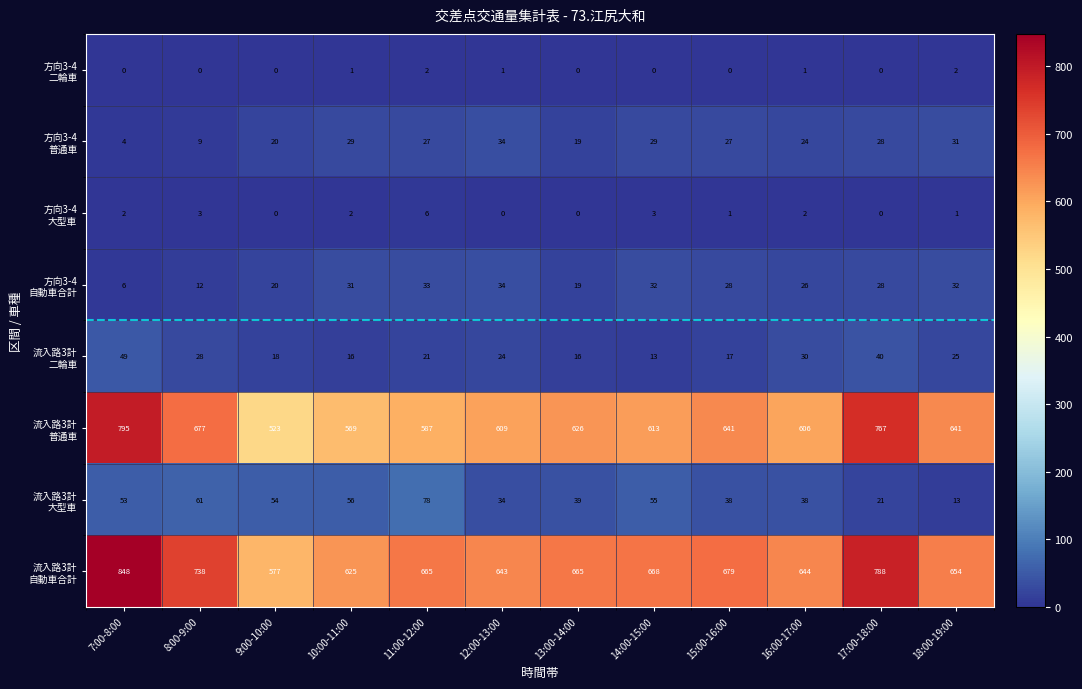

What is the total value across all series at 13:00-14:00?

1384